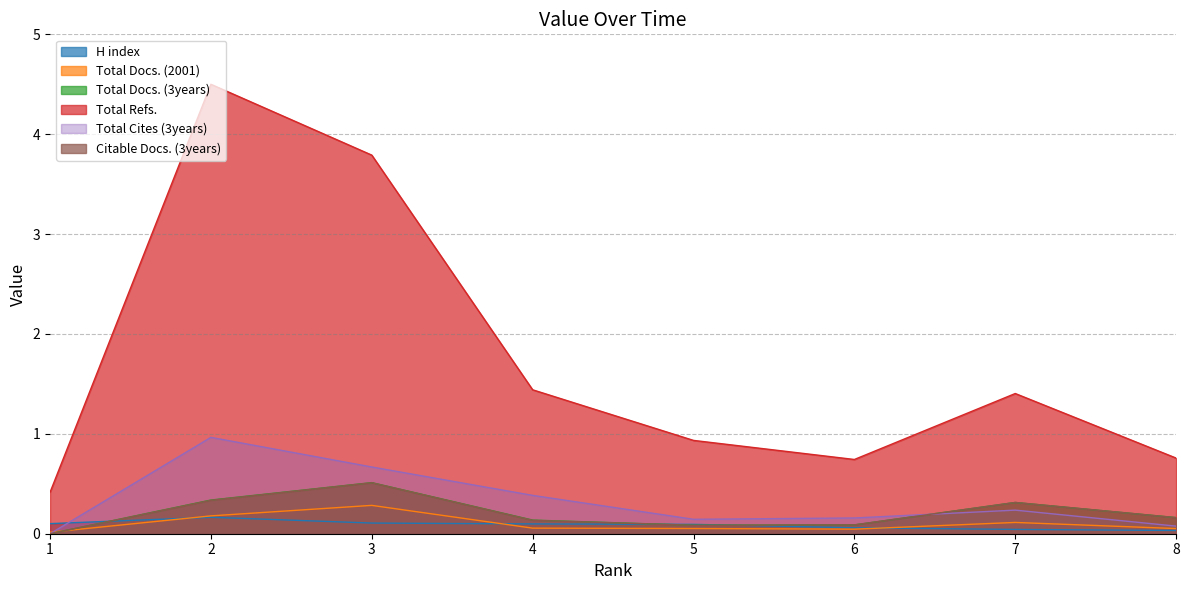

How many lines are shown in the chart?

6